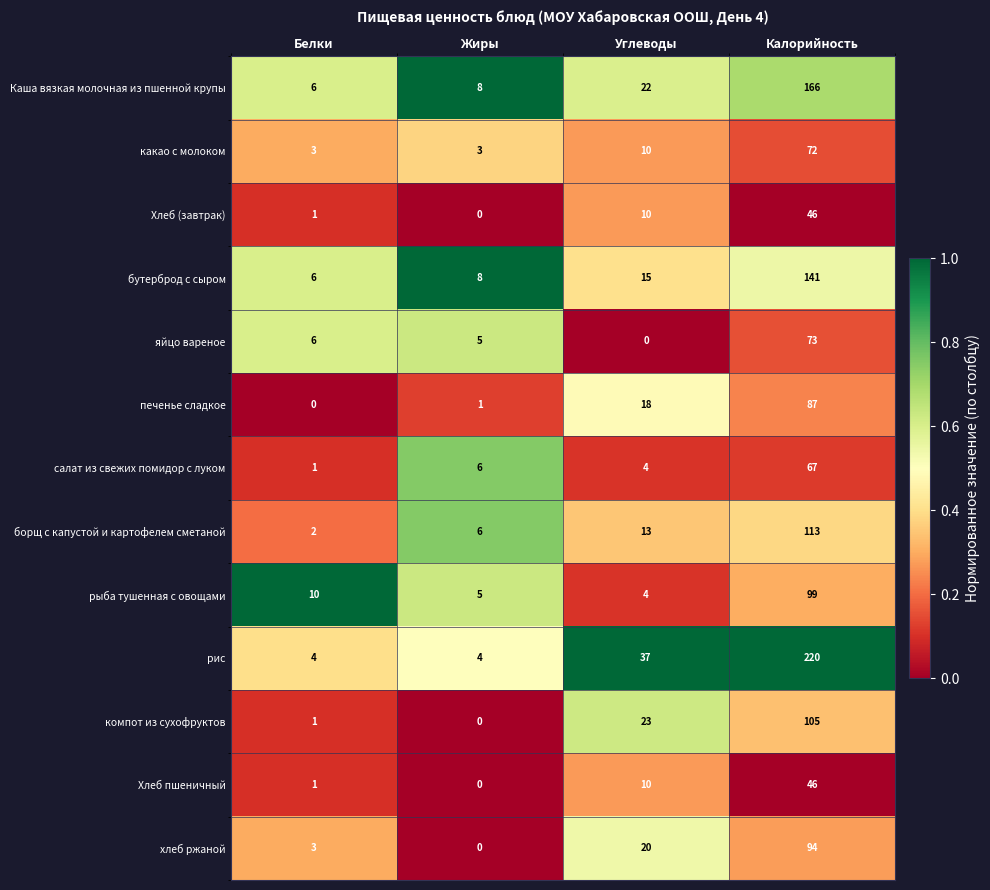

Rank the categories by хлеб ржаной value from lowest to highest.

Жиры, Белки, Углеводы, Калорийность